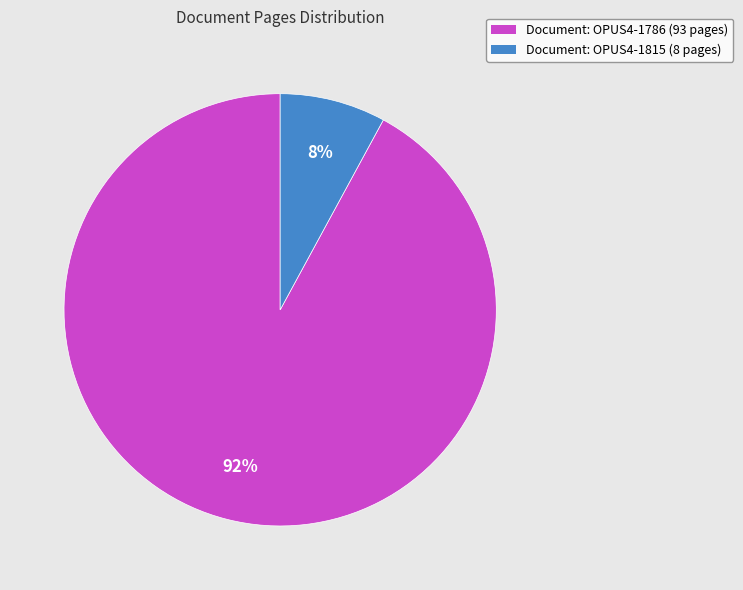

Which category has the biggest portion of the pie?

Document: OPUS4-1786 (93 pages)